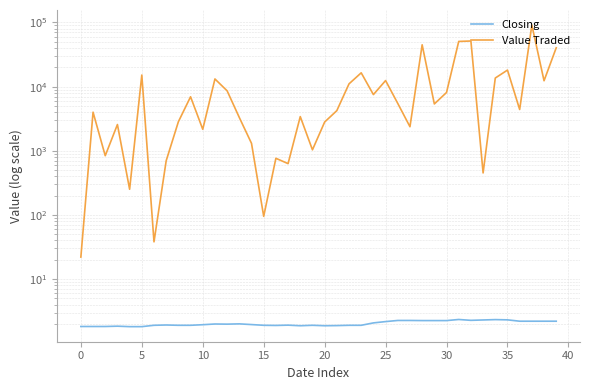

At how many categories does at least one series exceed 55059?

1